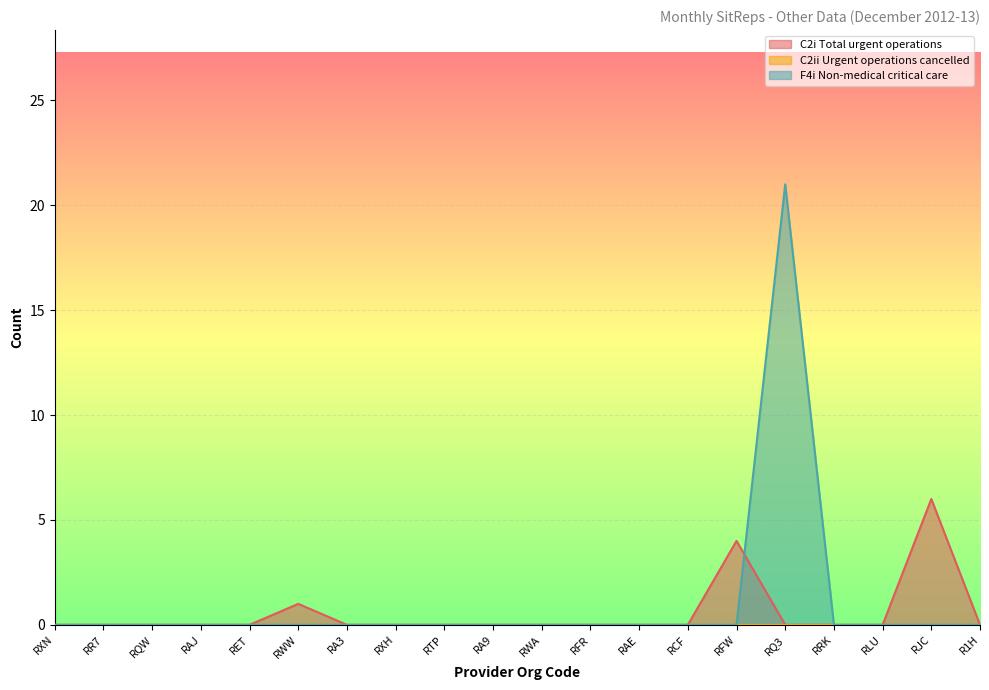

How many lines are shown in the chart?

3